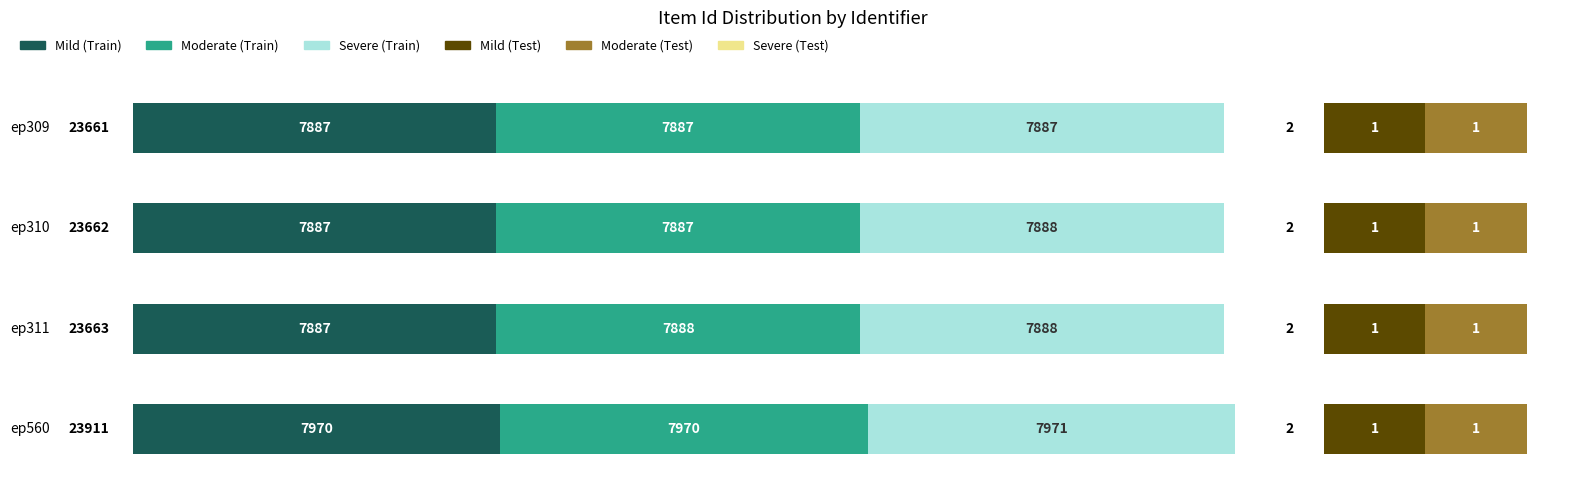

Rank the series by their maximum value, from lowest to highest.

Mild (Test), Moderate (Test), Severe (Test), Mild (Train), Moderate (Train), Severe (Train)